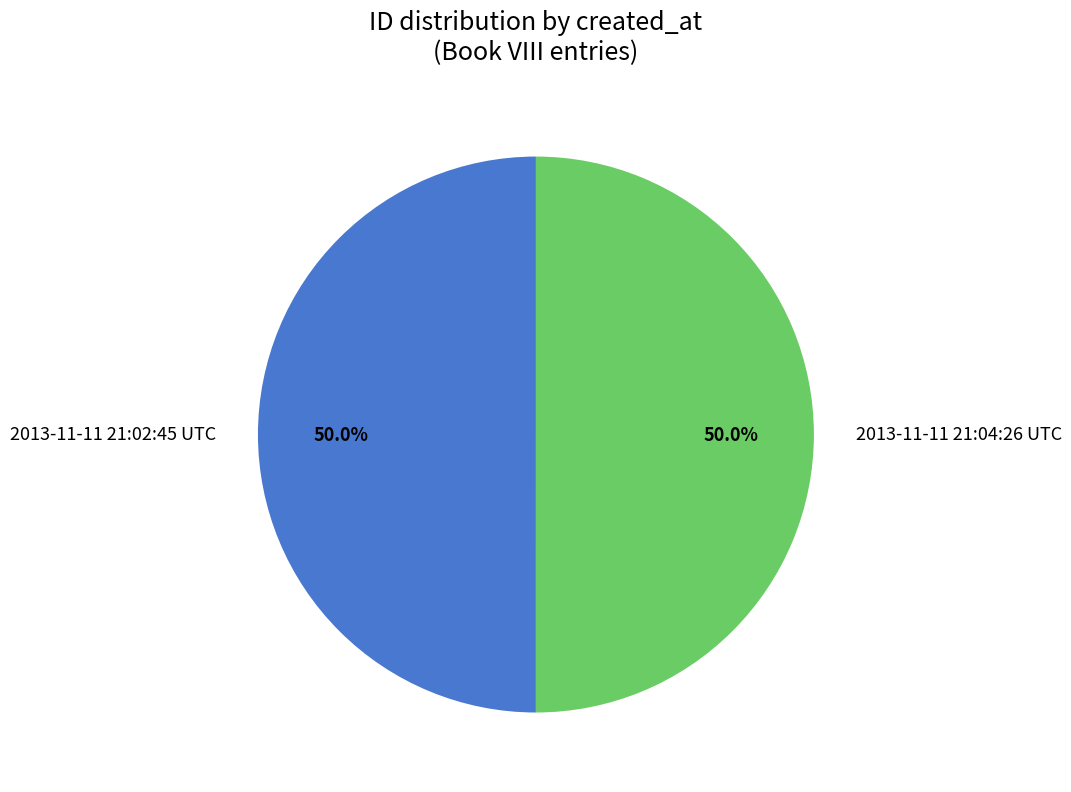

What is the ratio of the value at 2013-11-11 21:04:26 UTC to the value at 2013-11-11 21:02:45 UTC?

1.0